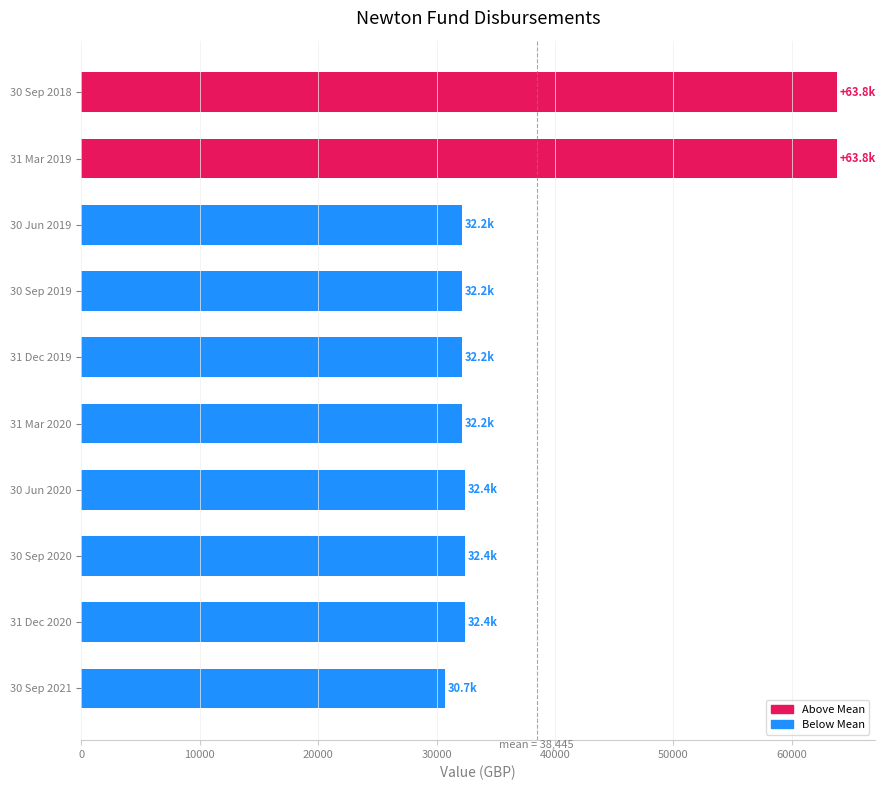

Is it true that the value at 31 Mar 2019 is 63838.3?

True